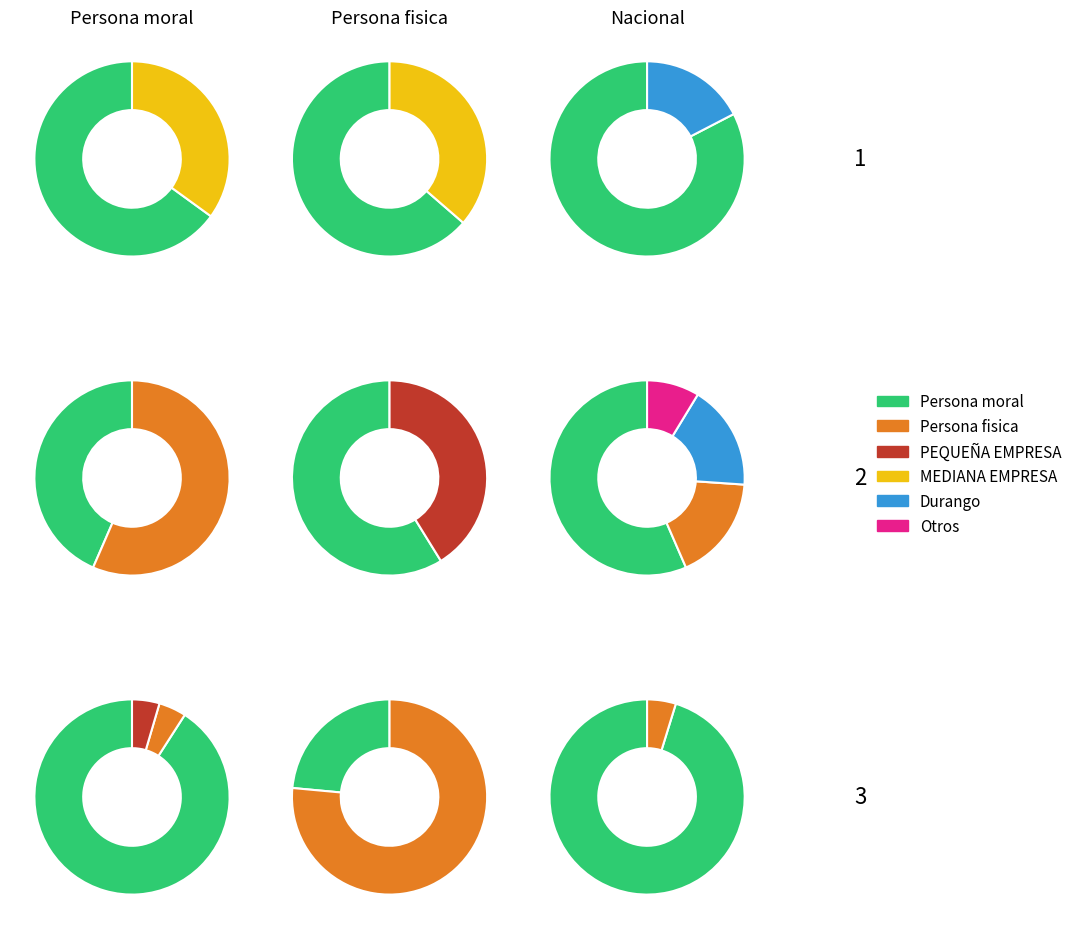

Does 2 account for over 50% of the chart?

No